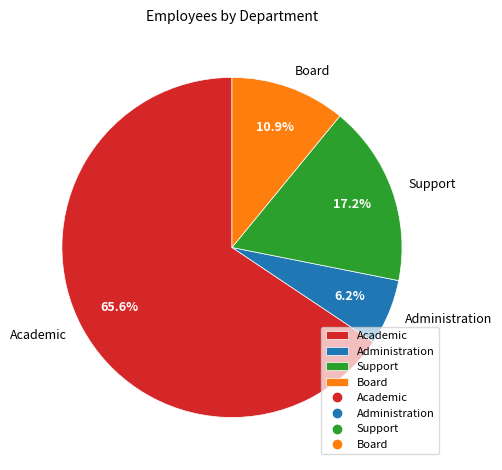

Count the number of slices in the pie.

4